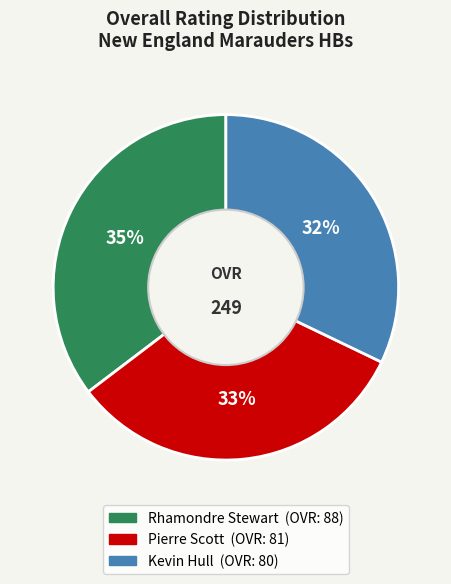

What percentage is the Kevin Hull slice, to the nearest percent?

32%